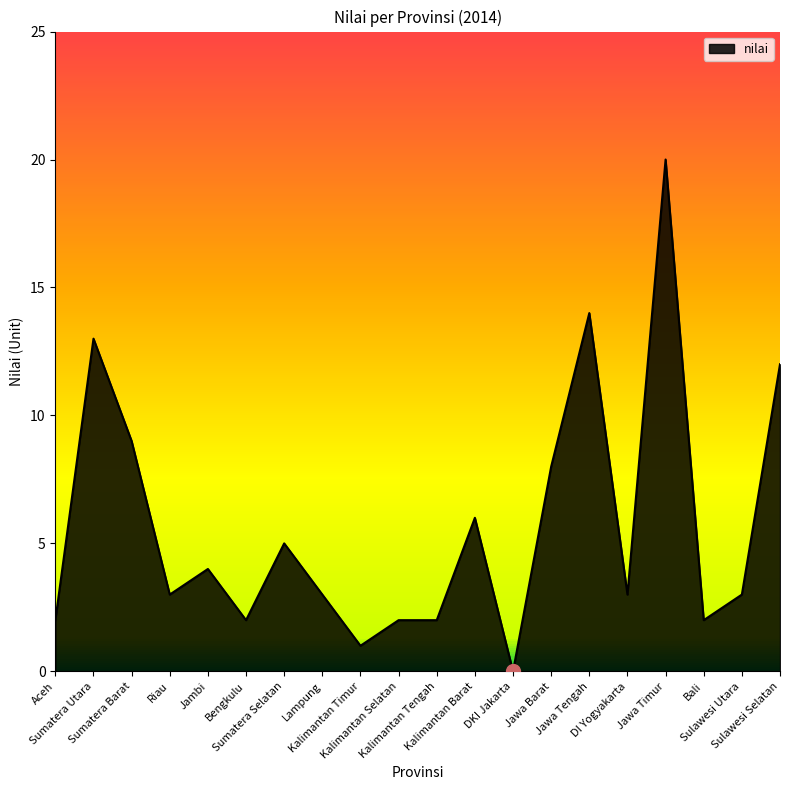

What is the difference between the values at Kalimantan Timur and Kalimantan Tengah?

1